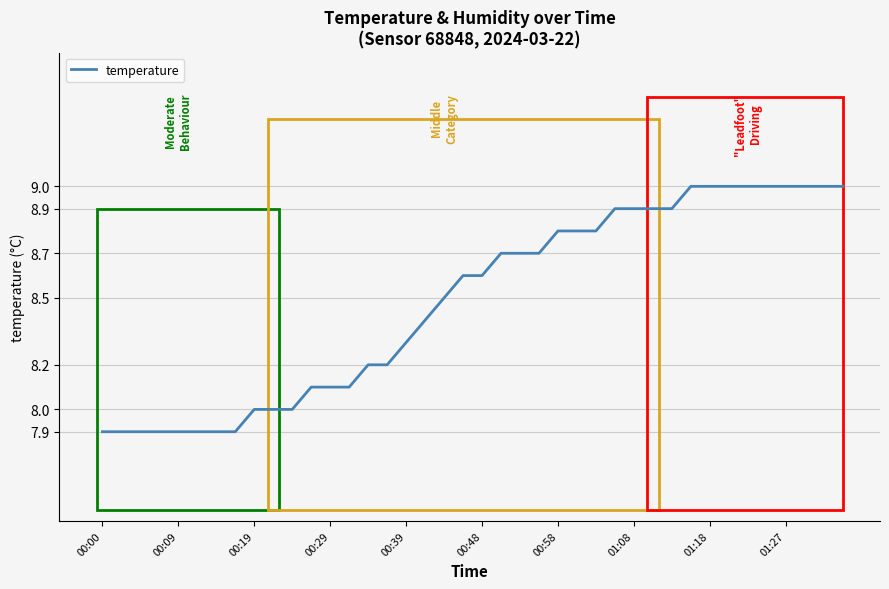

What is the difference between the maximum and minimum values?

1.1